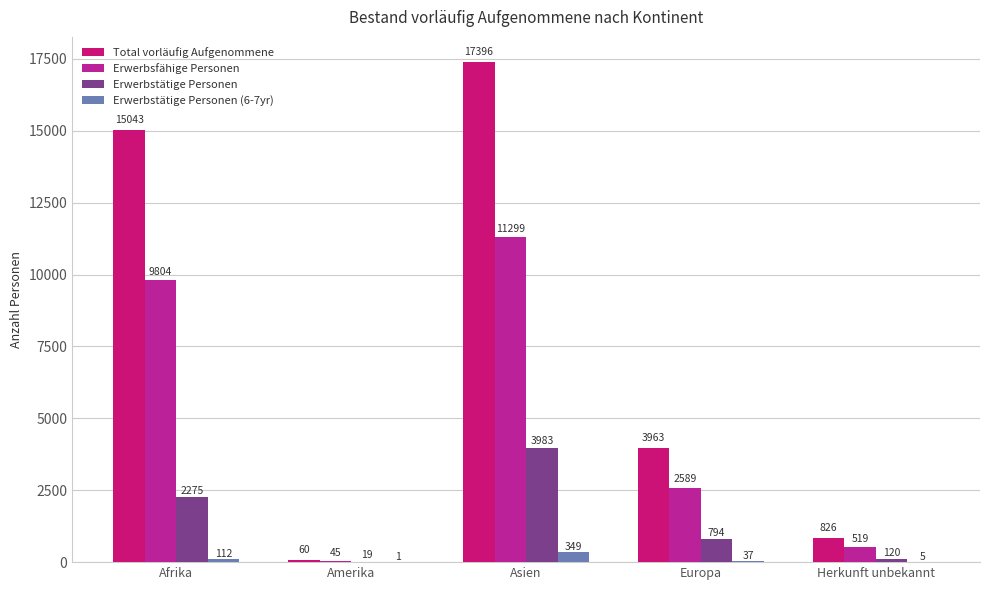

Reading left to right, extract all data points from this chart.

Total vorläufig Aufgenommene: Afrika=15043	Amerika=60	Asien=17396	Europa=3963	Herkunft unbekannt=826
Erwerbsfähige Personen: Afrika=9804	Amerika=45	Asien=11299	Europa=2589	Herkunft unbekannt=519
Erwerbstätige Personen: Afrika=2275	Amerika=19	Asien=3983	Europa=794	Herkunft unbekannt=120
Erwerbstätige Personen (6-7yr): Afrika=112	Amerika=1	Asien=349	Europa=37	Herkunft unbekannt=5